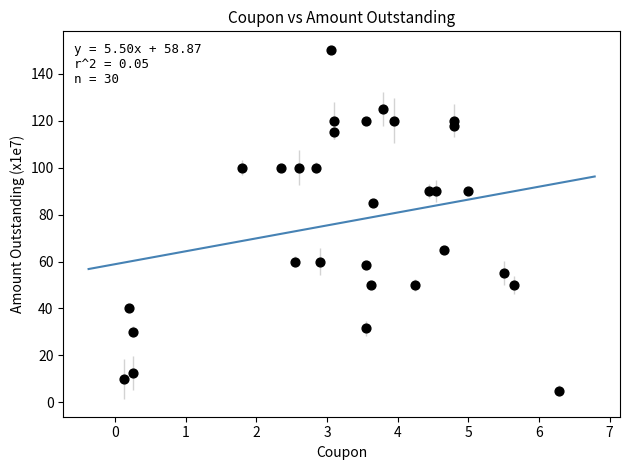

What is the range of Y values (max minus min)?

145.0